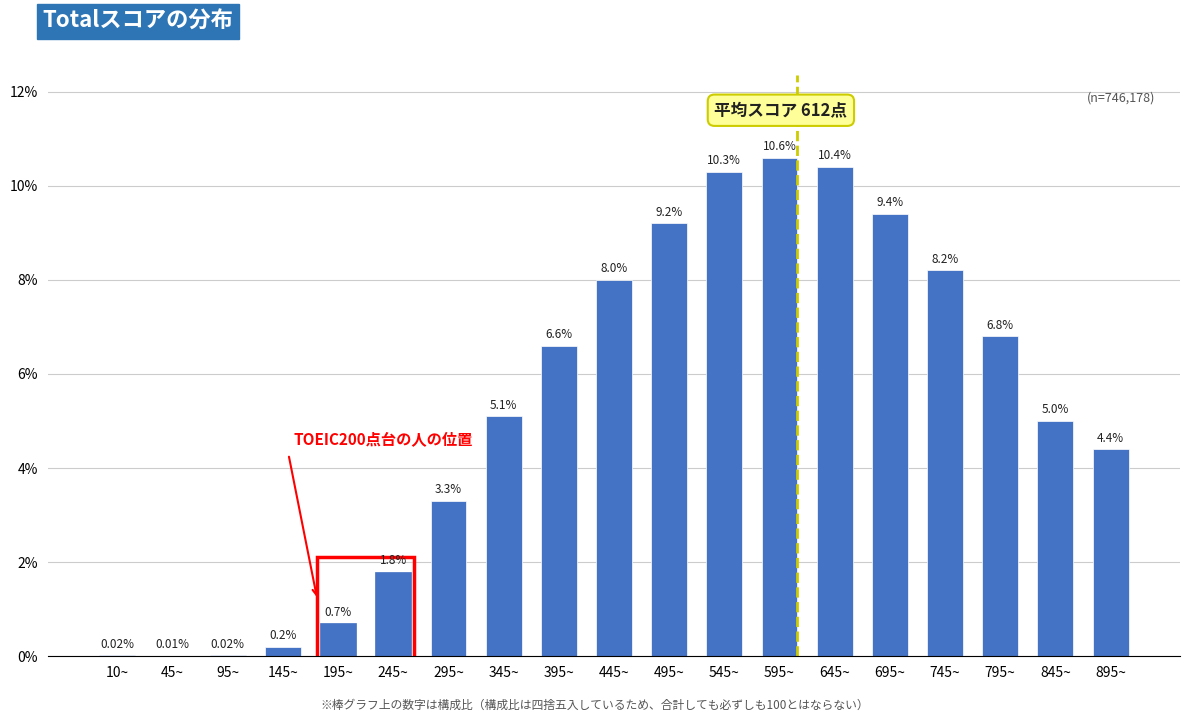

What is the sum of the values at 395~ and 645~?

17.0